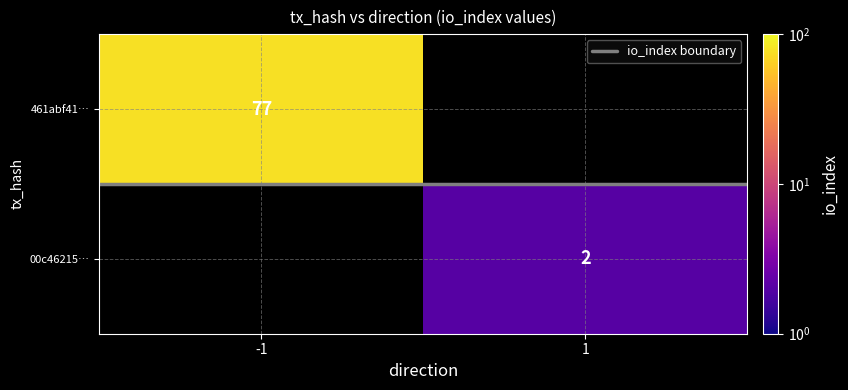

At how many categories does at least one series exceed 11?

1